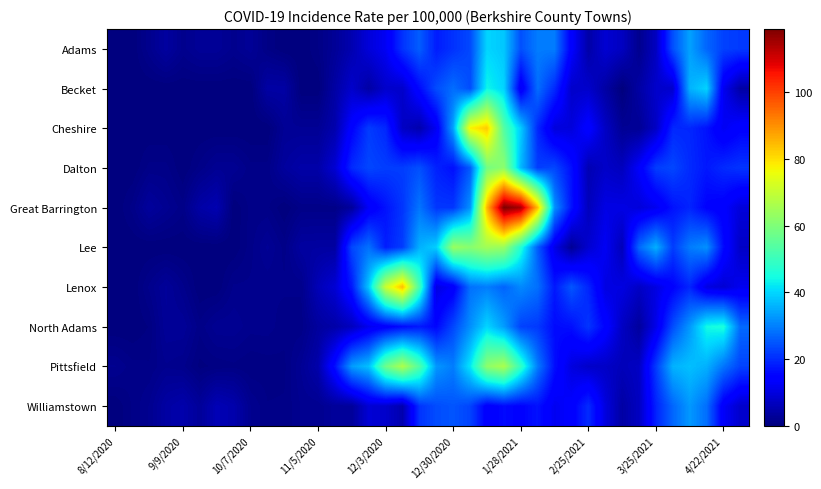

Reading left to right, transcribe all the data shown in this chart.

Adams: 0.0	0.0	1.7	3.5	1.7	2.6	2.6	1.7	2.6	0.9	0.0	0.0	0.9	2.6	5.2	9.5	12.2	20.8	26.0	18.2	20.8	23.4	39.9	38.2	24.3	29.5	29.5	13.9	4.3	8.7	6.9	1.7	6.9	24.3	33.9	26.9	22.6	21.7
Becket: 0.0	0.0	0.0	0.0	0.0	0.0	0.0	0.0	0.0	4.0	4.0	0.0	0.0	4.0	8.0	4.0	8.0	8.0	15.9	23.9	27.8	23.9	43.8	39.8	11.9	27.8	19.9	8.0	8.0	4.0	0.0	4.0	8.0	8.0	35.8	39.8	11.9	4.0
Cheshire: 0.0	0.0	0.0	0.0	0.0	0.0	0.0	0.0	0.0	0.0	2.4	2.4	2.4	4.9	14.6	21.9	19.5	7.3	4.9	12.2	34.1	77.8	82.7	53.5	38.9	19.5	9.7	9.7	14.6	7.3	2.4	2.4	7.3	19.5	19.5	17.0	12.2	14.6
Dalton: 0.0	0.0	1.1	1.1	0.0	1.1	2.2	2.2	1.1	1.1	3.3	4.4	4.4	8.8	19.9	23.2	22.1	22.1	24.3	18.8	16.6	25.4	58.5	61.9	36.5	22.1	23.2	16.6	5.5	7.7	6.6	13.3	22.1	23.2	19.9	17.7	19.9	21.0
Great Barrington: 0.0	1.1	3.2	2.1	1.1	4.2	5.3	0.0	1.1	1.1	0.0	1.1	1.1	1.1	3.2	12.8	17.0	21.3	28.7	21.3	21.3	31.9	85.0	119.0	114.8	84.0	31.9	17.0	6.4	10.6	10.6	9.6	11.7	17.0	19.1	14.9	13.8	9.6
Lee: 0.0	0.0	0.0	0.0	0.0	0.0	0.0	0.0	1.2	2.4	1.2	3.6	3.7	3.7	23.3	28.2	18.4	22.1	35.5	39.2	63.7	61.3	64.9	63.7	46.6	25.7	11.0	2.5	8.6	12.3	6.1	27.0	35.5	22.1	29.4	31.9	15.9	7.3
Lenox: 0.0	0.0	1.5	2.9	1.5	0.0	0.0	1.5	1.5	1.5	1.5	1.5	5.9	8.9	17.7	38.4	70.9	84.2	51.7	10.3	13.3	28.1	29.6	26.6	31.0	28.1	17.7	25.1	19.2	10.3	10.3	7.4	10.3	14.8	19.2	10.3	8.9	11.8
North Adams: 0.0	0.0	0.5	2.7	2.7	1.1	2.2	2.2	1.6	1.6	1.1	1.1	3.3	4.4	6.7	11.6	13.9	16.1	17.8	15.5	23.3	31.6	39.9	33.3	22.7	21.6	16.1	16.6	21.1	15.0	7.2	3.3	11.1	23.9	32.7	44.4	45.5	27.2
Pittsfield: 1.9	1.1	1.0	1.8	1.5	0.3	0.6	0.8	0.5	0.7	0.8	2.4	4.7	16.7	33.2	37.5	57.5	66.6	53.3	32.7	29.6	41.9	62.1	66.1	49.1	29.4	16.6	10.1	7.8	7.5	6.2	7.2	21.9	35.8	37.4	35.6	28.6	22.8
Williamstown: 0.0	1.0	1.9	3.9	4.8	2.9	5.8	4.8	1.9	1.0	1.0	1.9	2.0	3.0	3.0	9.0	8.0	5.0	20.9	23.9	24.9	22.9	13.9	15.9	14.9	16.9	11.9	13.9	19.9	10.0	4.0	7.0	18.9	26.9	32.8	27.9	12.9	8.0